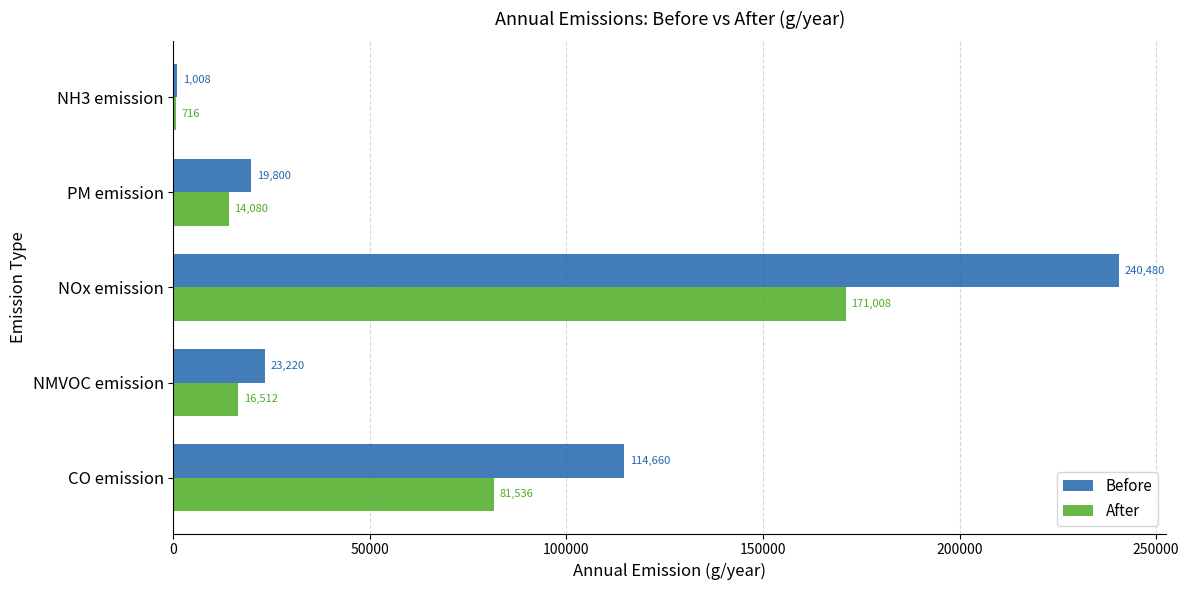

Which series changed the most between PM emission and NH3 emission?

Before